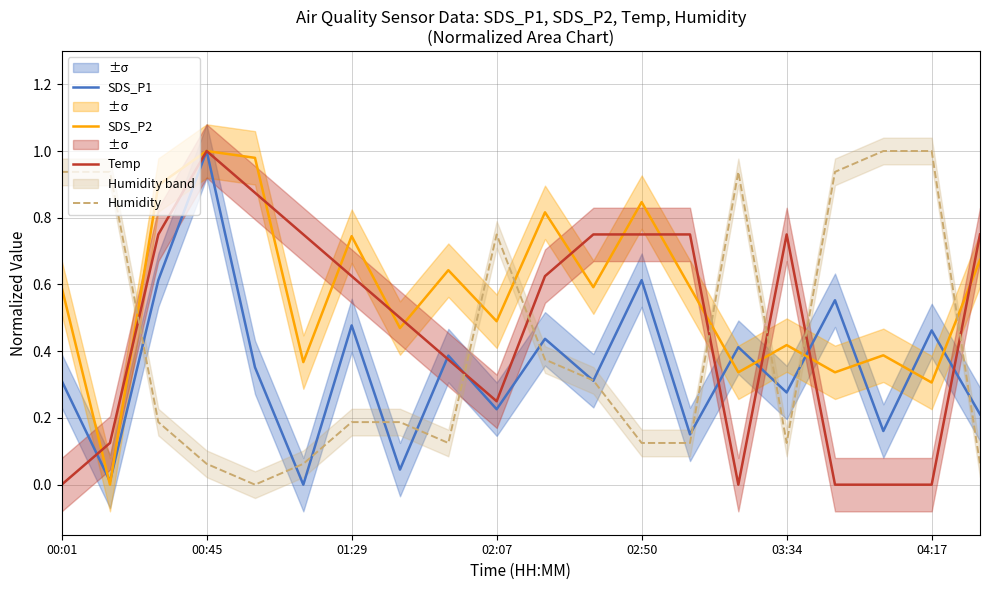

Is it true that SDS_P2 equals 0.3 at 03:34?

False